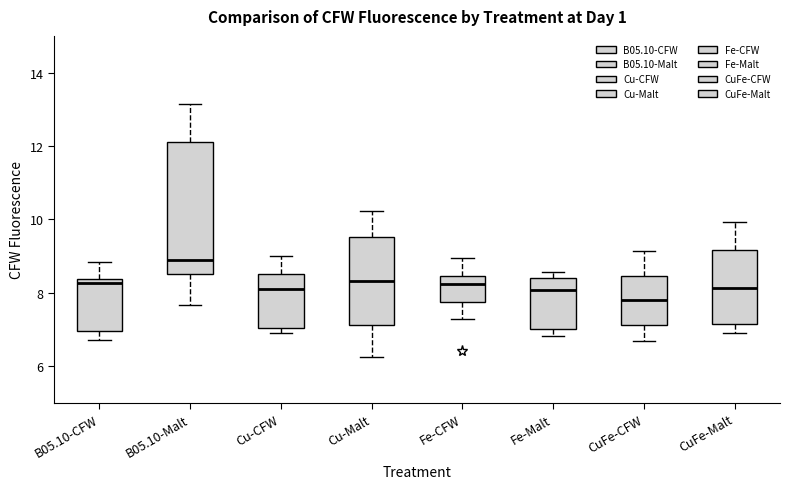

Reading left to right, transcribe this box plot: for each box, give where its median line is, the range the box spans, and where its two whiskers end, as read against the y-axis. The values are not printed on the chart, so give them approximately, as read against the axis.

B05.10-CFW: median 8.2, box 7.0 to 8.4, whiskers 6.8 to 8.8
B05.10-Malt: median 8.8, box 8.6 to 12.2, whiskers 7.6 to 13.2
Cu-CFW: median 8.0, box 7.0 to 8.6, whiskers 7.0 (just below the box's lower edge) to 9.0
Cu-Malt: median 8.4, box 7.2 to 9.6, whiskers 6.2 to 10.2
Fe-CFW: median 8.2, box 7.8 to 8.4, whiskers 7.2 to 9.0
Fe-Malt: median 8.0, box 7.0 to 8.4, whiskers 6.8 to 8.6
CuFe-CFW: median 7.8, box 7.2 to 8.4, whiskers 6.6 to 9.2
CuFe-Malt: median 8.2, box 7.2 to 9.2, whiskers 6.8 to 10.0